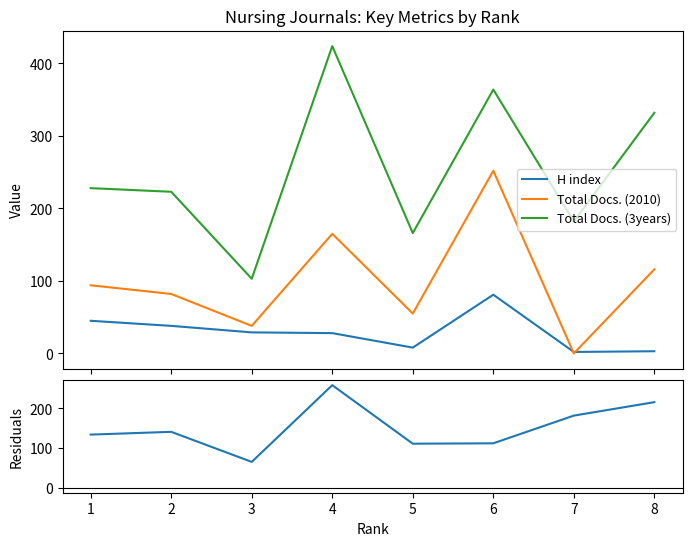

The value of Total Docs. (2010) at 1 is 94. True or false?

True